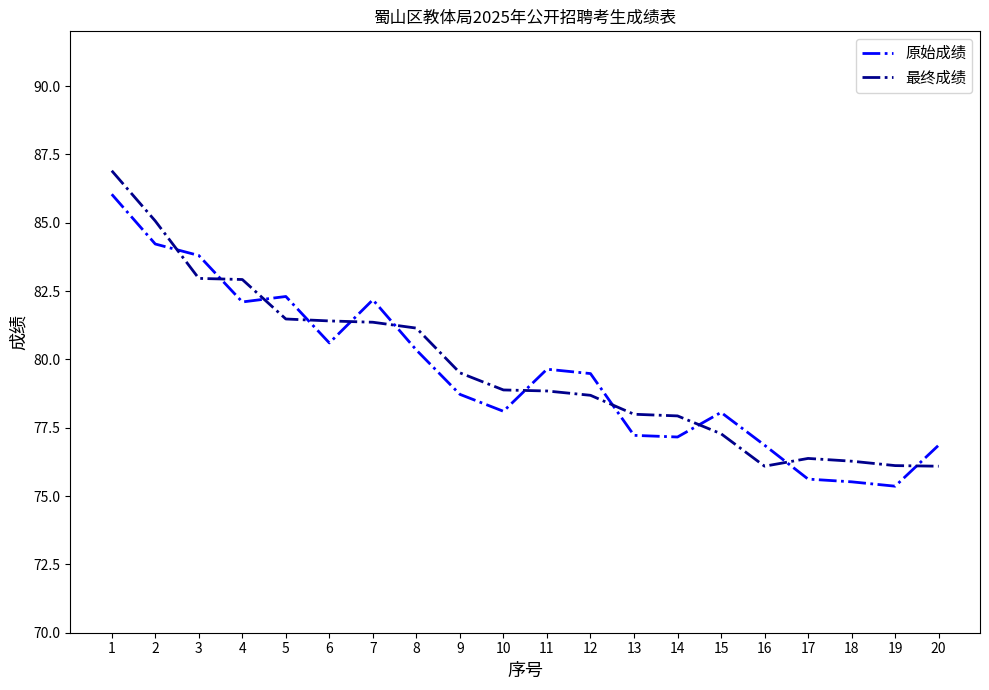

What is the total value across all series at 18?

151.8